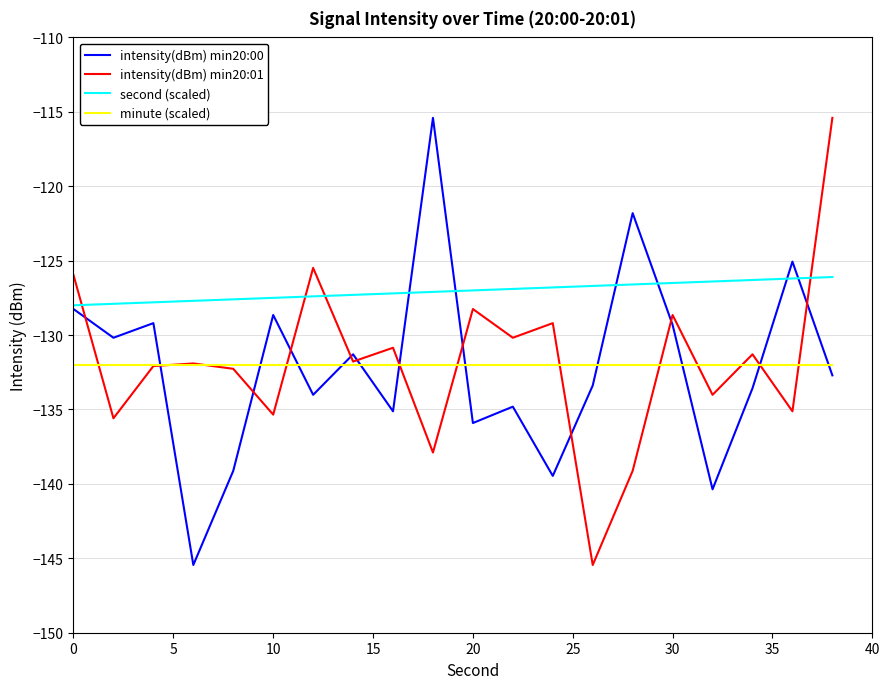

What is the lowest value of the second (scaled) series?

-128.0